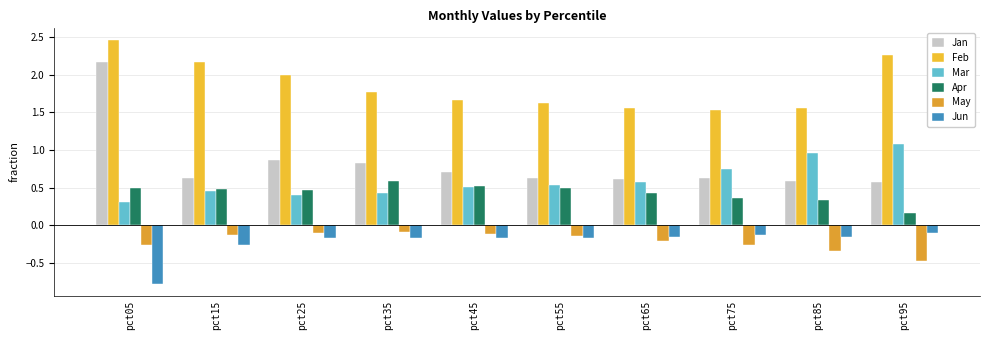

What are all the series names shown in the legend?

Jan, Feb, Mar, Apr, May, Jun